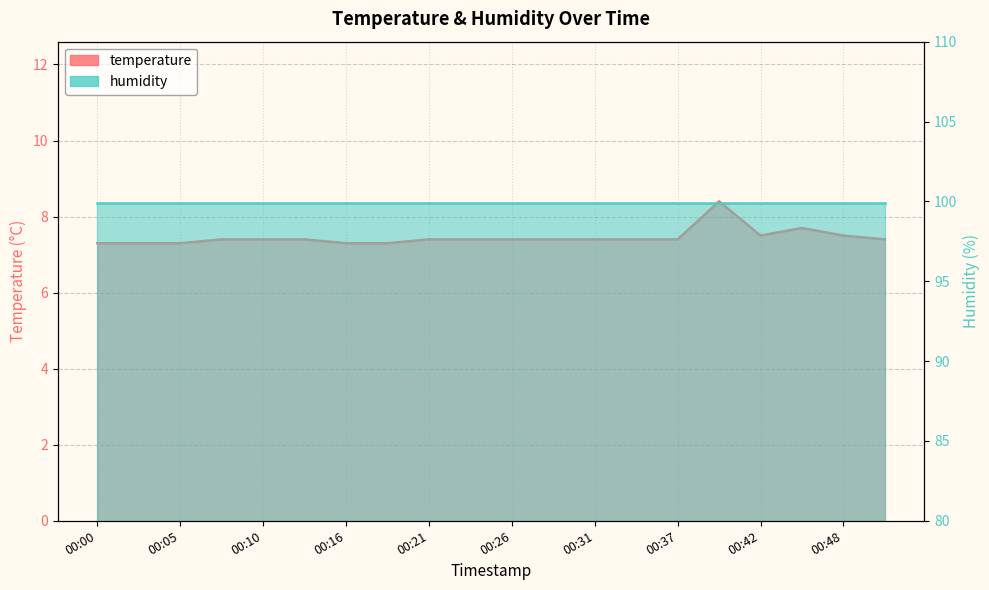

What is the maximum value shown in the chart?

8.4